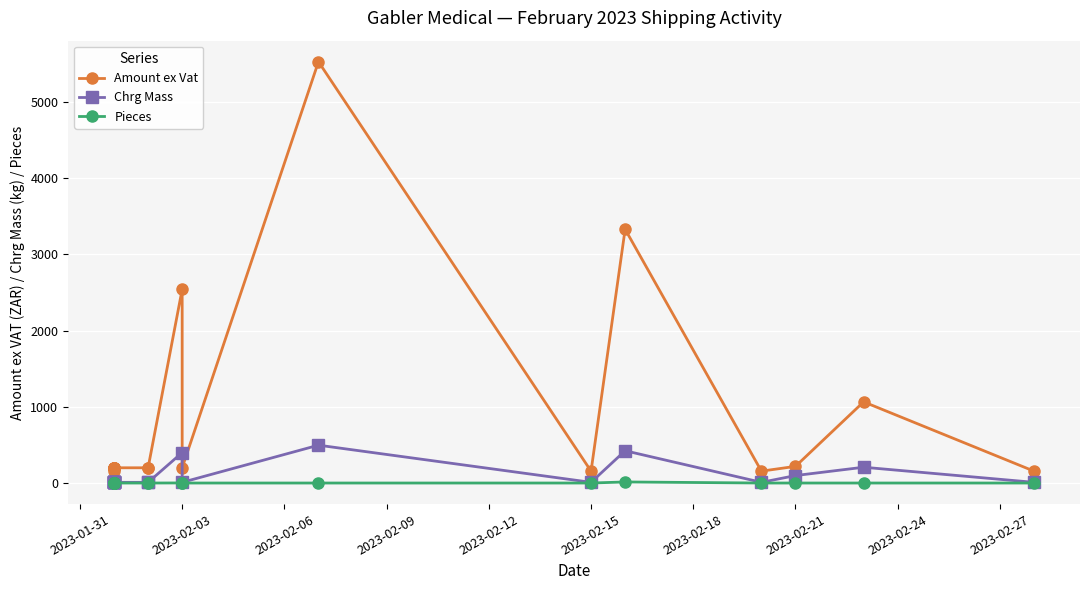

Count the number of categories in the chart.

20